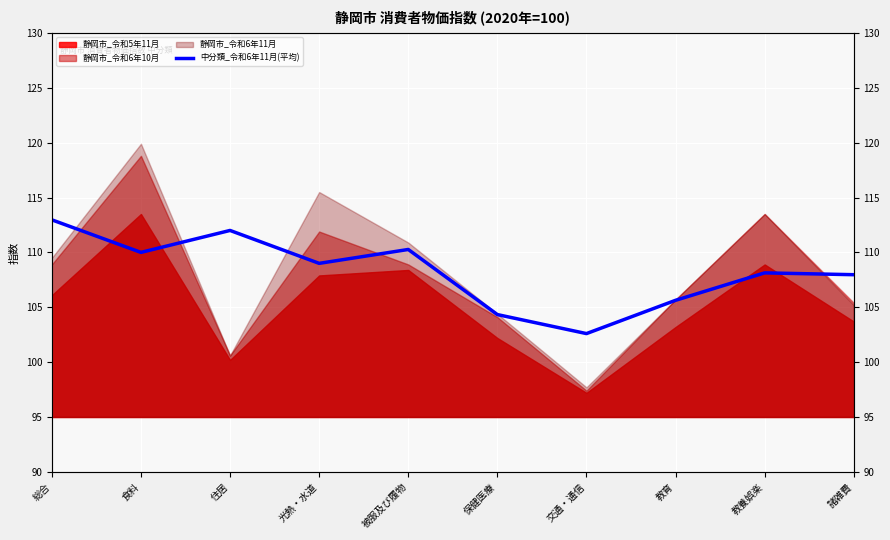

How many interior local valleys (lower than both neighbors) does the data have?

3